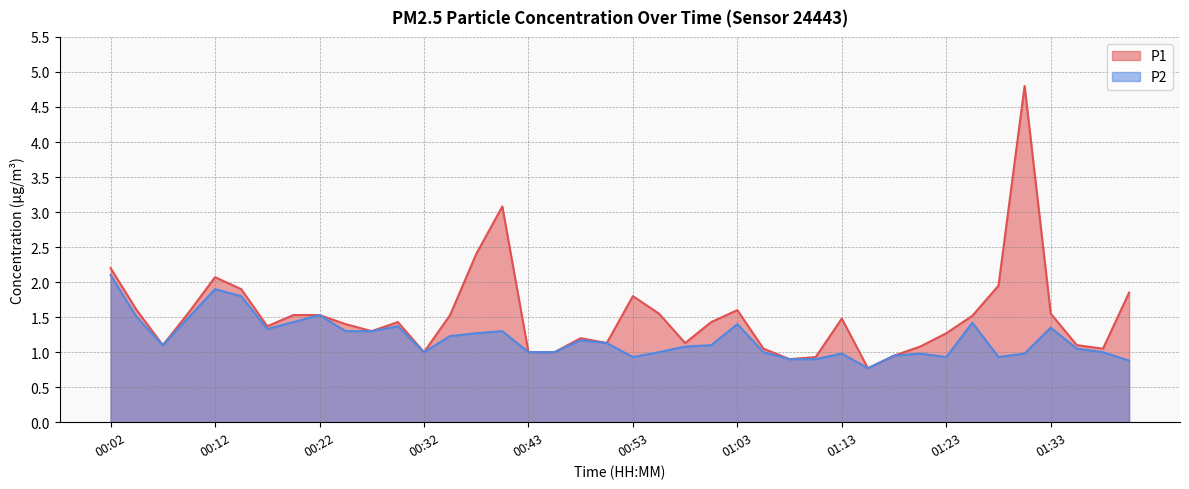

True or false: P2 and P1 cross at least once.

False